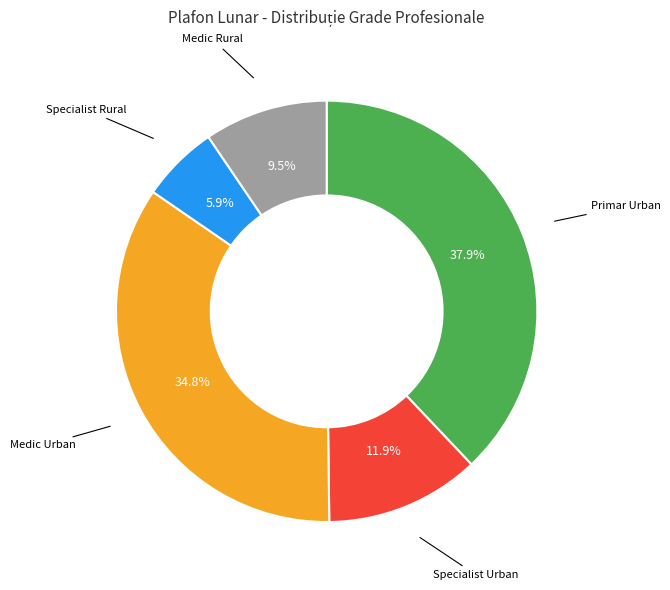

To the nearest percent, what is the average slice percentage?

20%